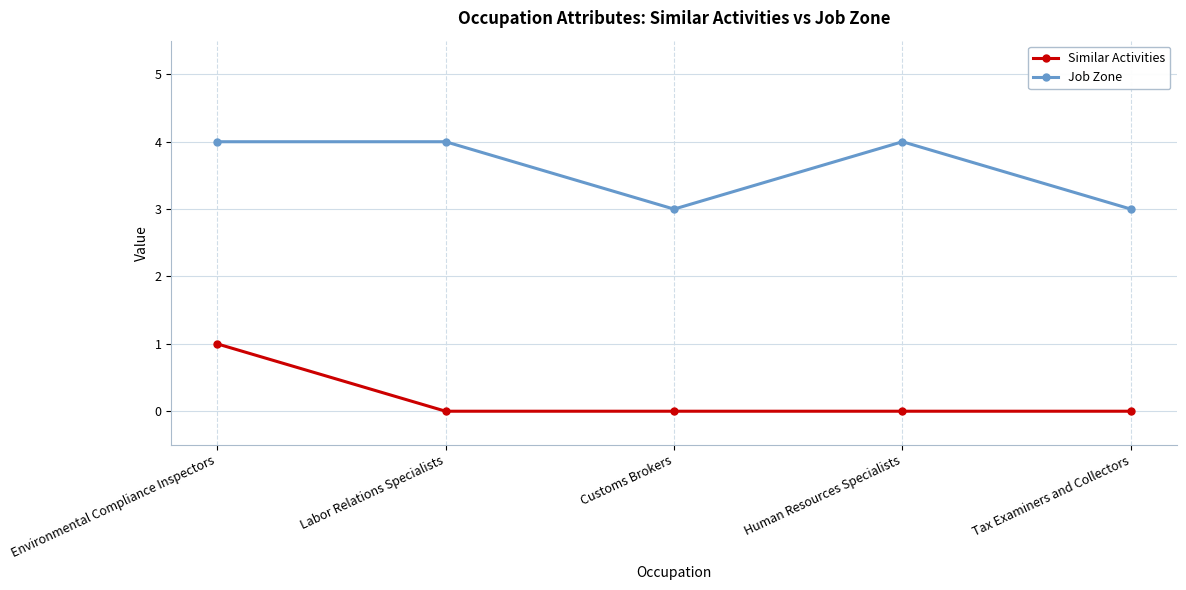

Is the value of Similar Activities at Environmental Compliance Inspectors greater than the value of Job Zone at Tax Examiners and Collectors?

No